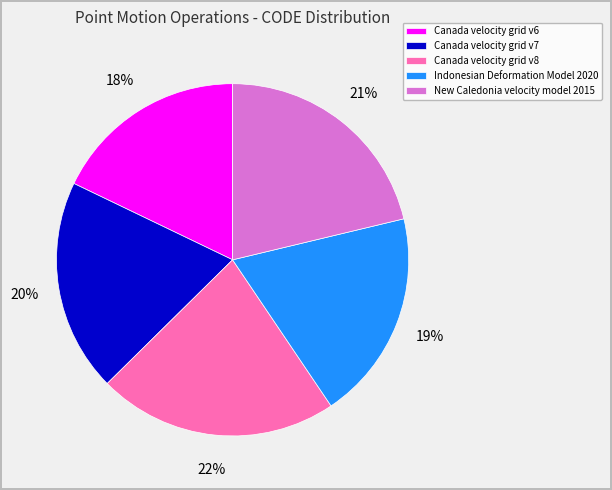

Is there any slice that represents more than half of the pie?

No